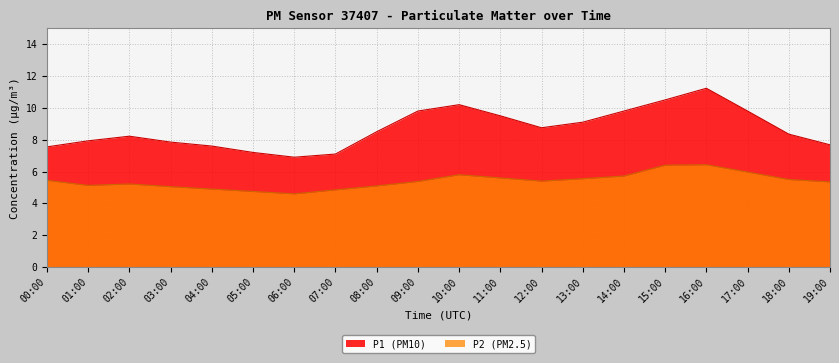

The value of P2 at 07:00 is 7.6. True or false?

False